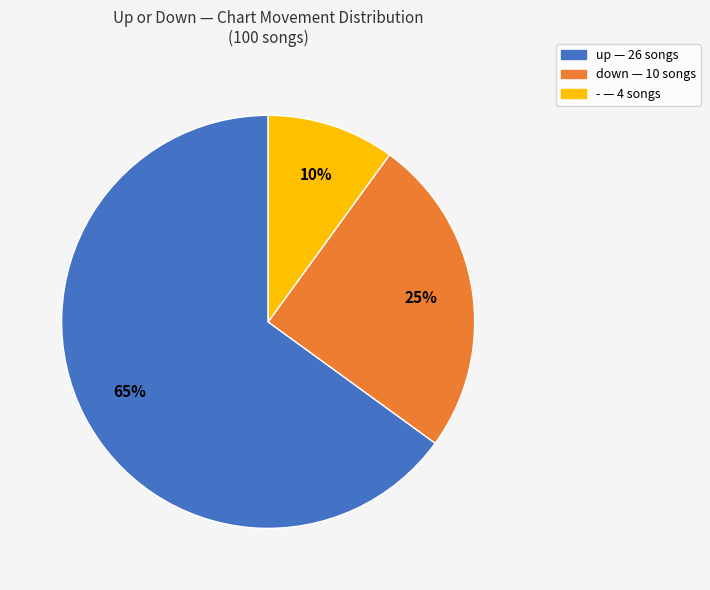

Which category accounts for the majority?

up